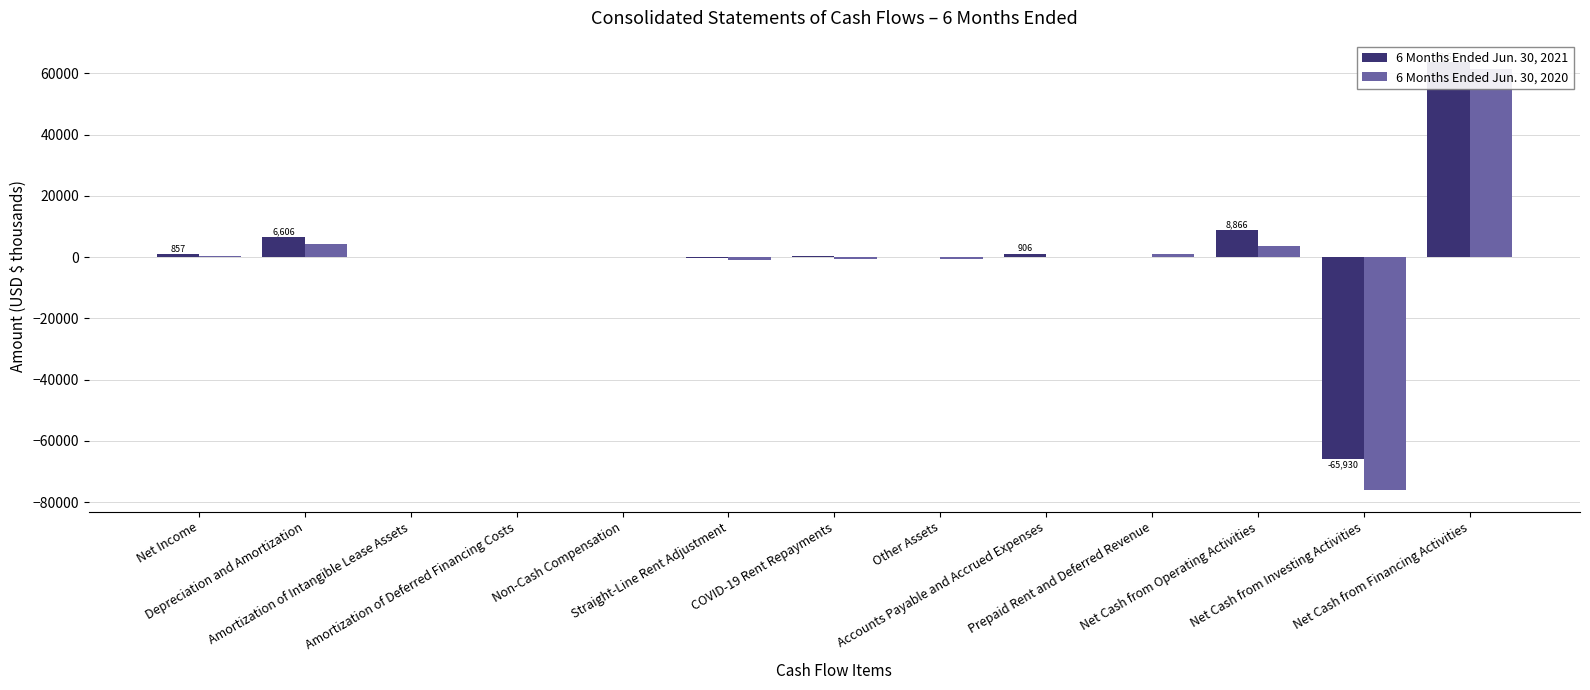

What is the label of the 2nd bar from the left?

Depreciation and Amortization